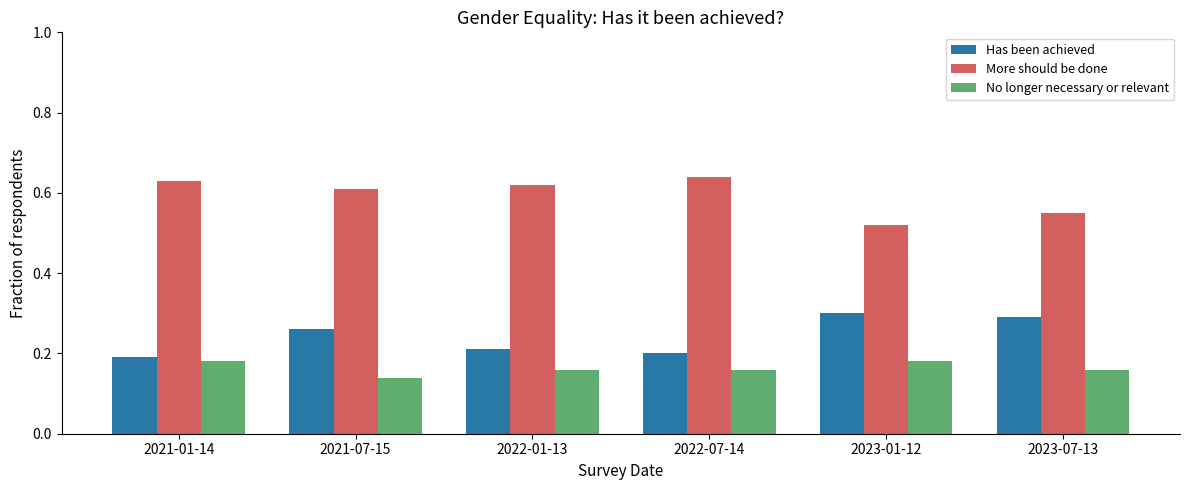

The No longer necessary or relevant series shows 0.2 at 2022-07-14. True or false?

True